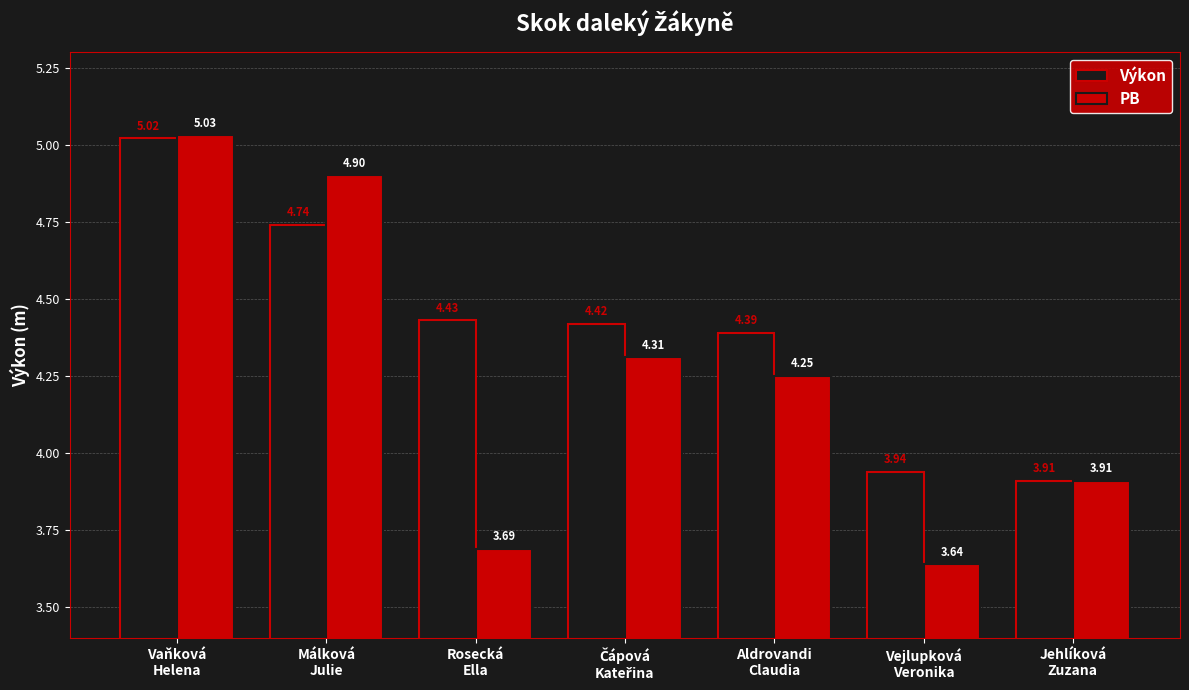

How many values in the Výkon series exceed 4?

5